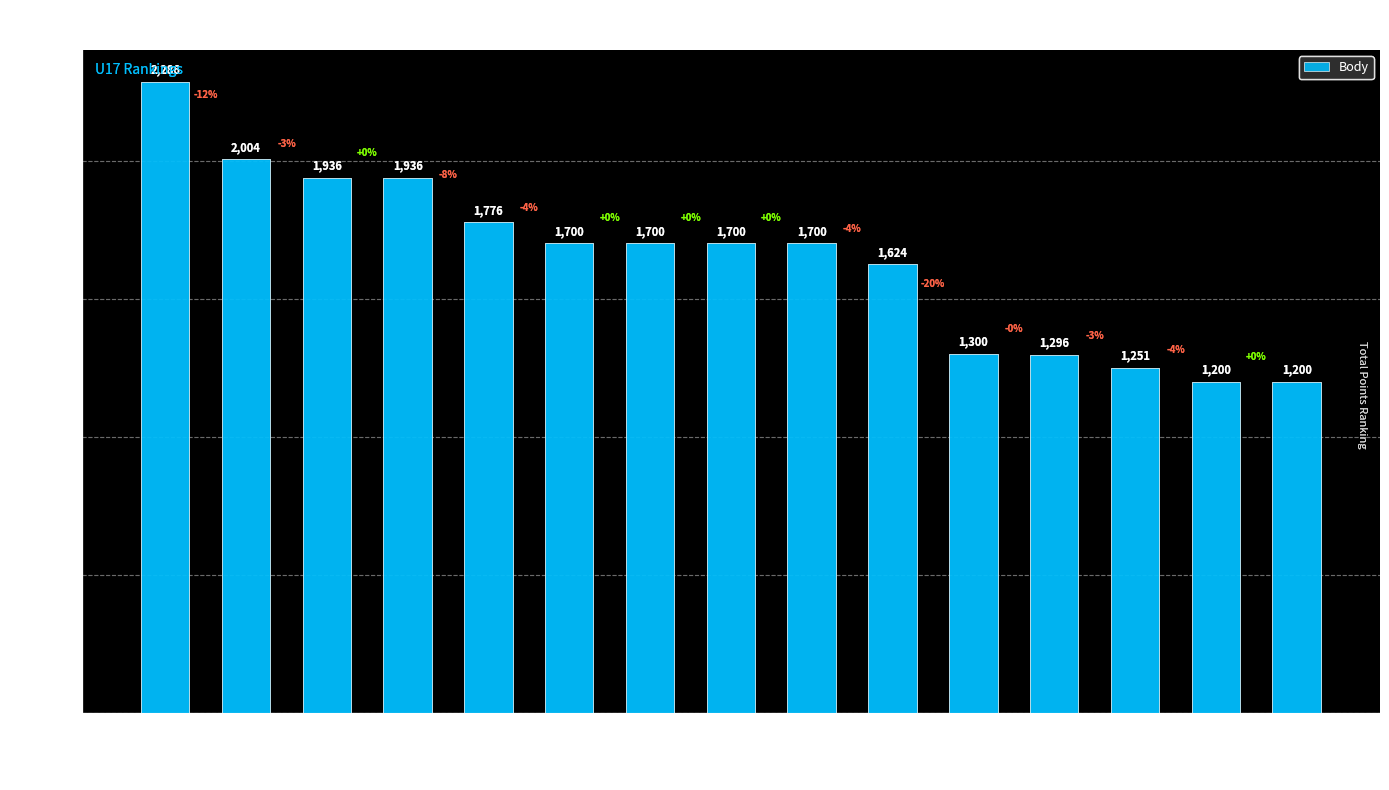

The value at Franta Vojtěch is 1756. True or false?

False